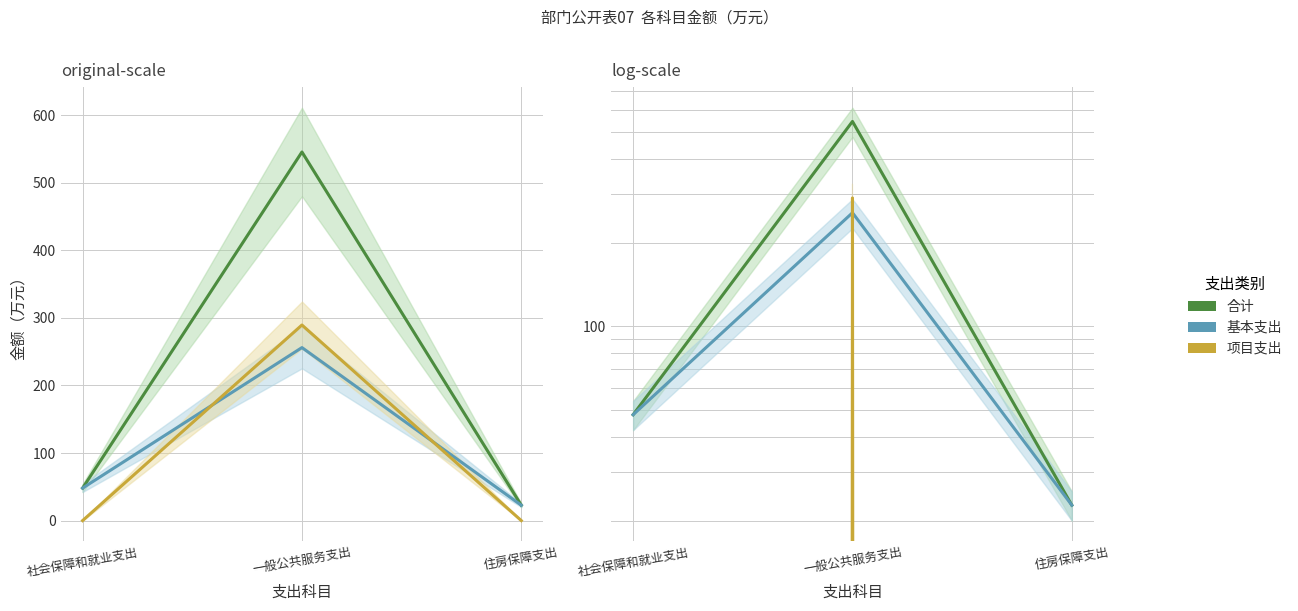

At which category is the sum across all series the highest?

一般公共服务支出